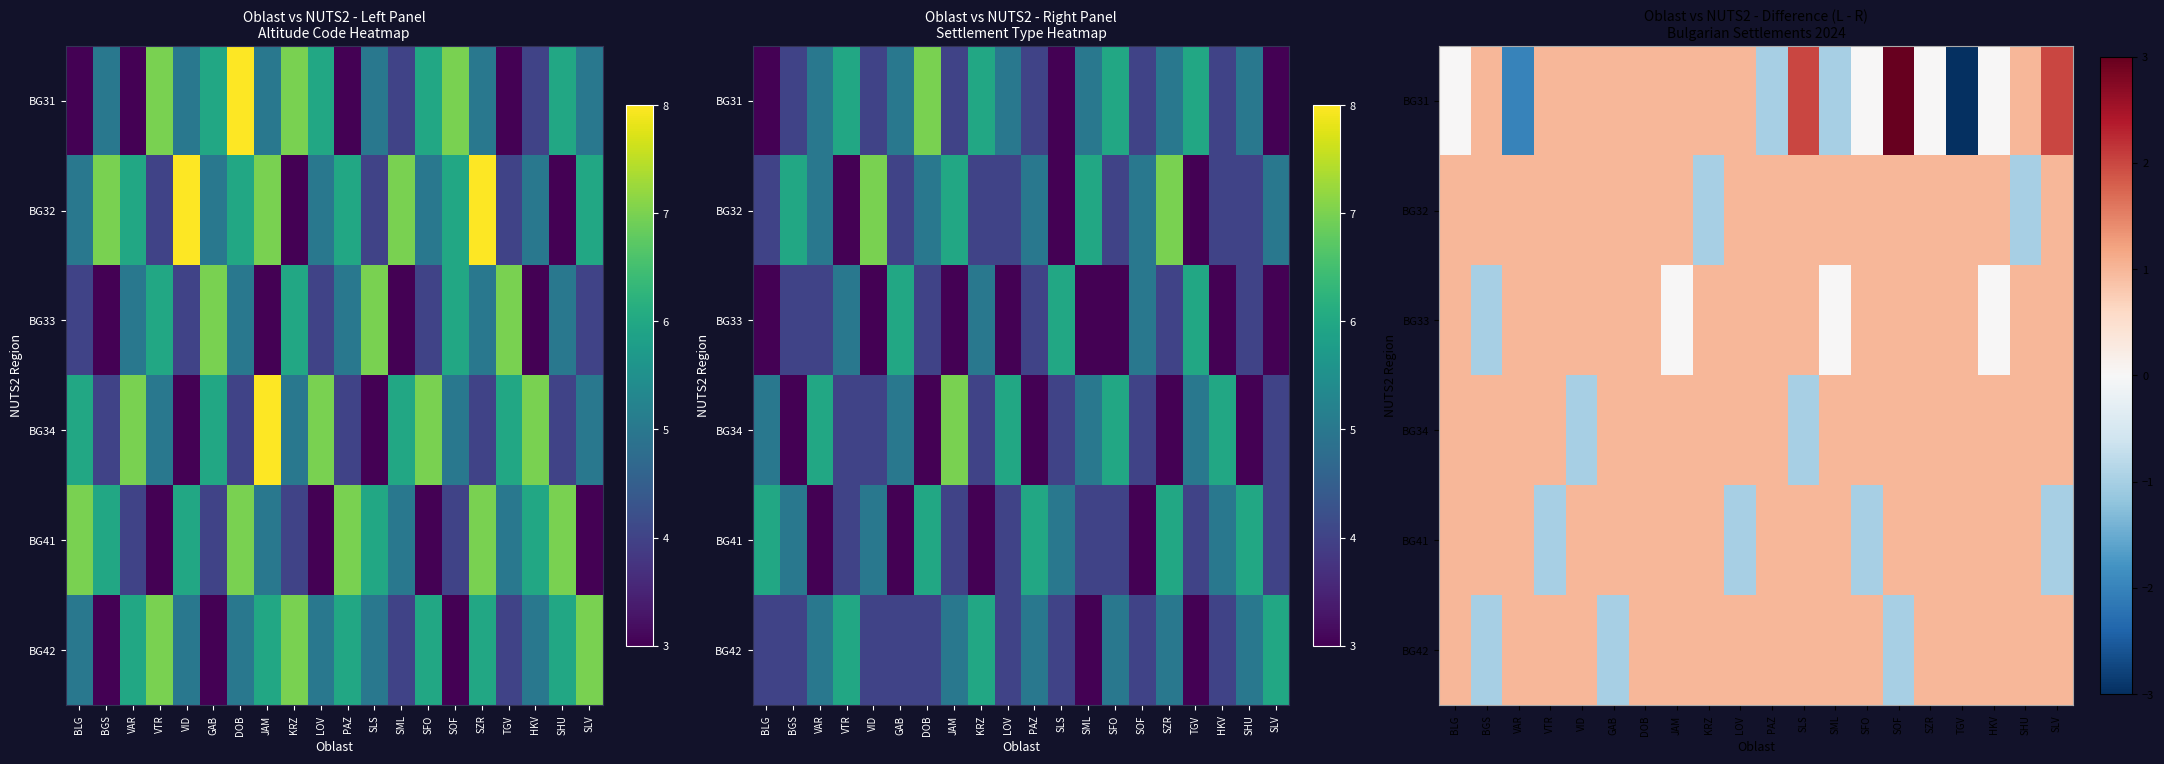

What is the spread (max minus min) of values at VID?

2